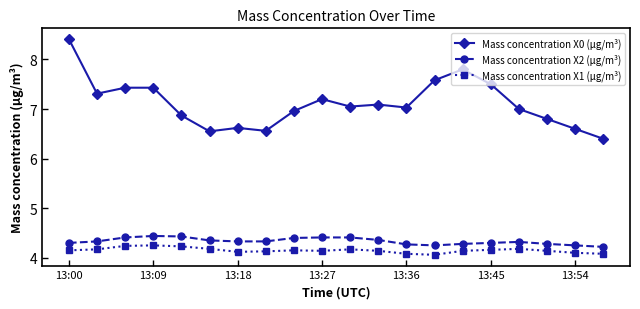

How many lines are shown in the chart?

3